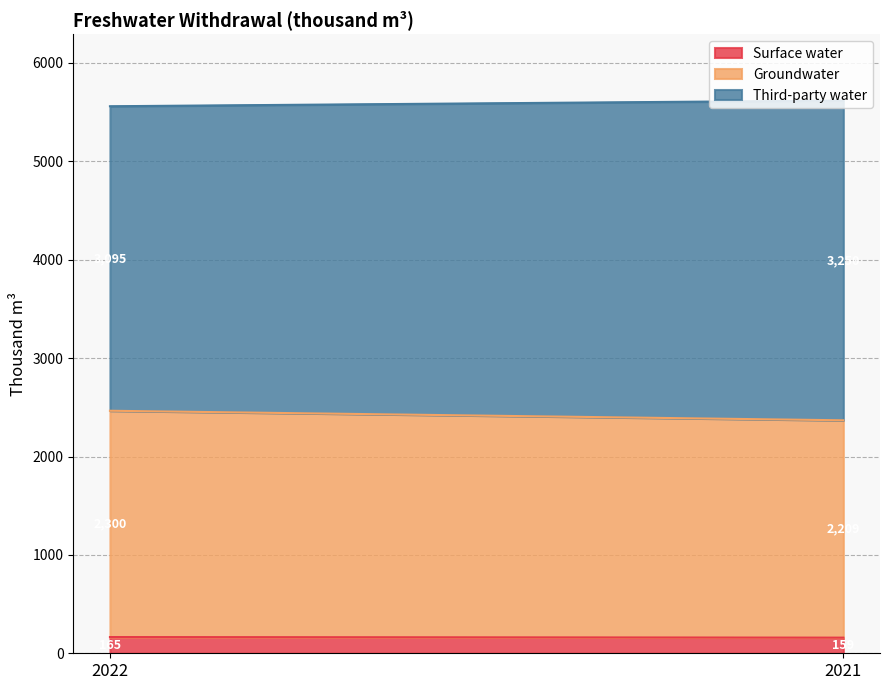

Does the chart display data point markers on the line(s)?

No